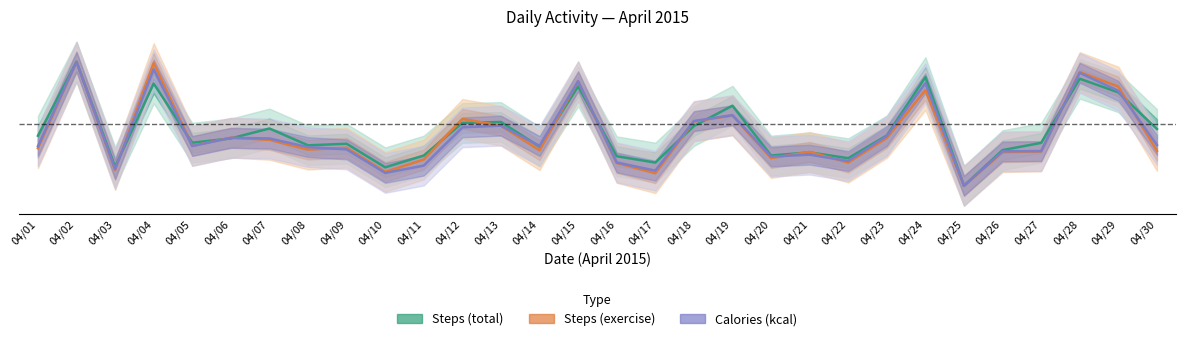

At which label does Calories (kcal) reach its peak?

04/02